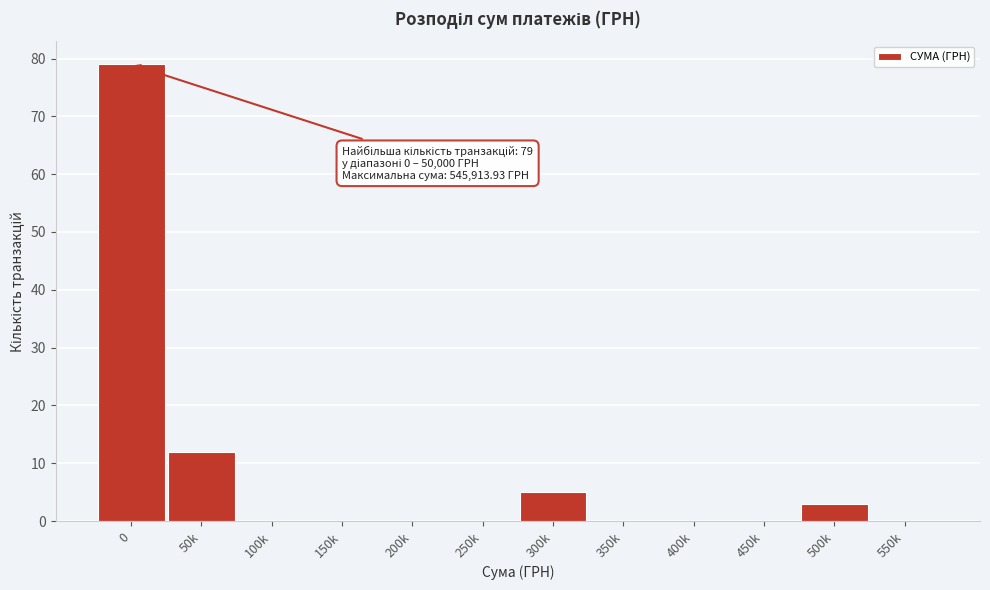

Reading right to left, transcribe all the data shown in this chart.

550k=0	500k=3	450k=0	400k=0	350k=0	300k=5	250k=0	200k=0	150k=0	100k=0	50k=12	0=79